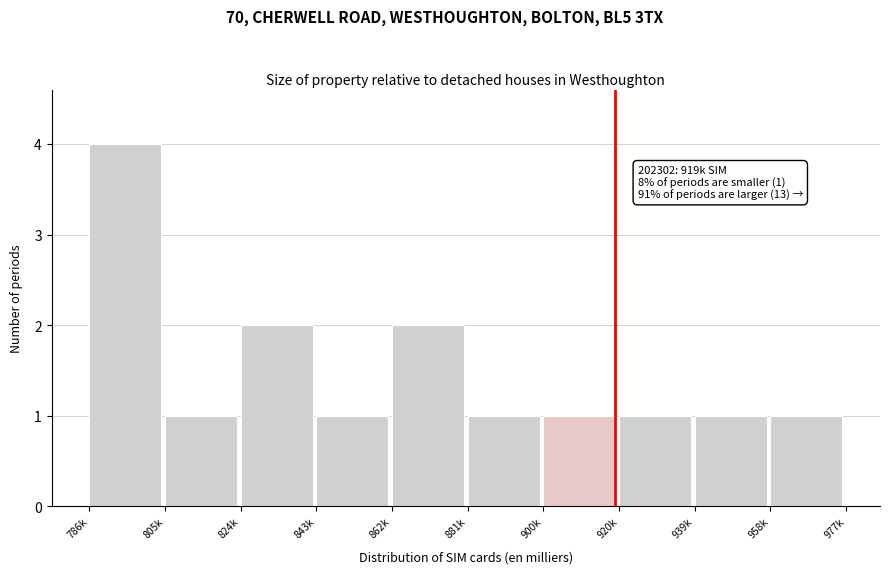

Reading right to left, extract all data points from this chart.

1	1	1	1	1	2	1	2	1	4